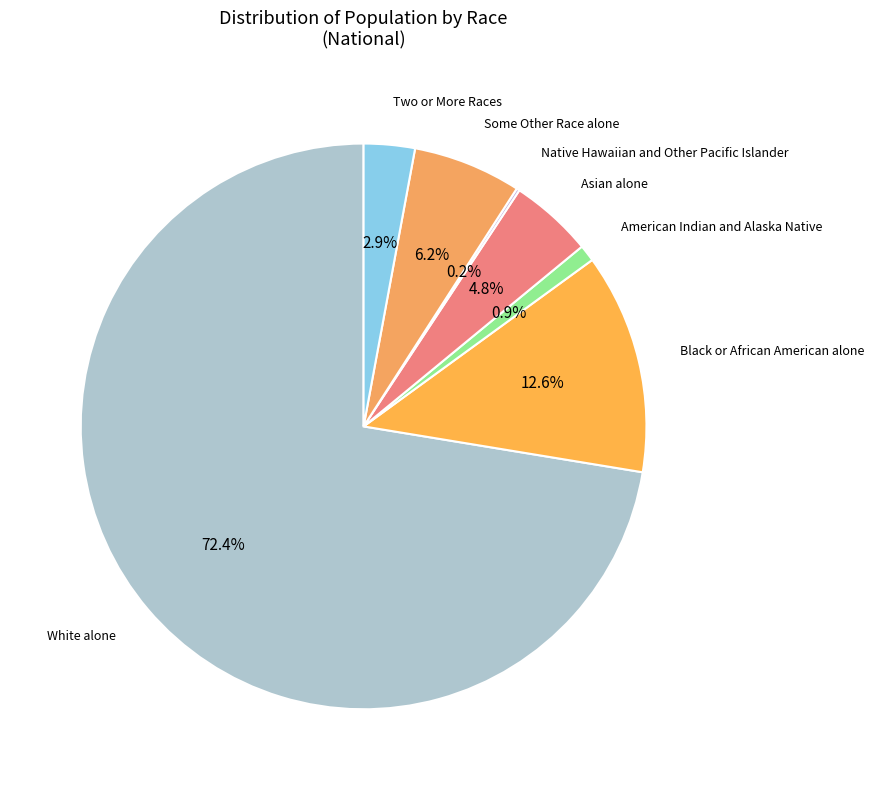

Is there a majority slice in this chart?

Yes